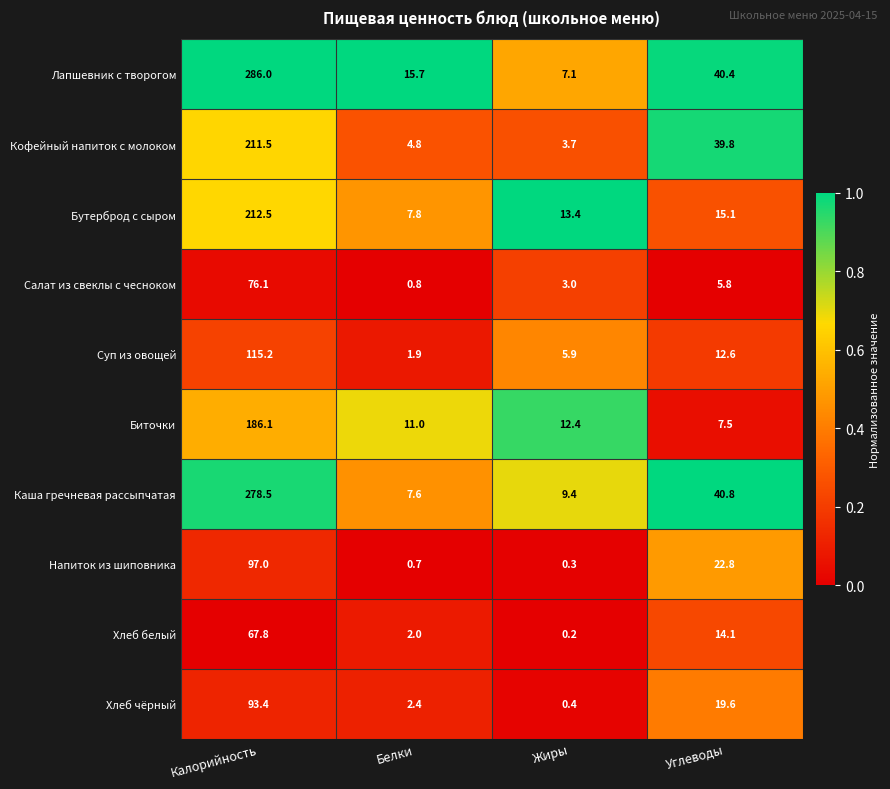

Which series changed the most between Белки and Жиры?

Лапшевник с творогом